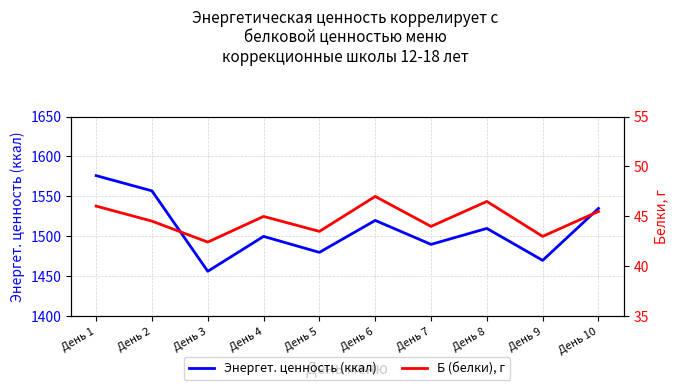

Which series has the widest spread of values?

Энергет. ценность (ккал)